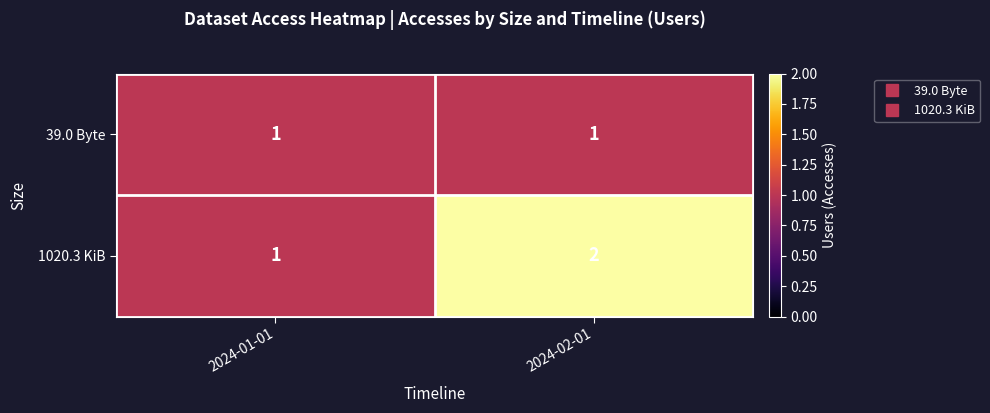

True or false: 1020.3 KiB has a value of 2 at 2024-02-01.

True